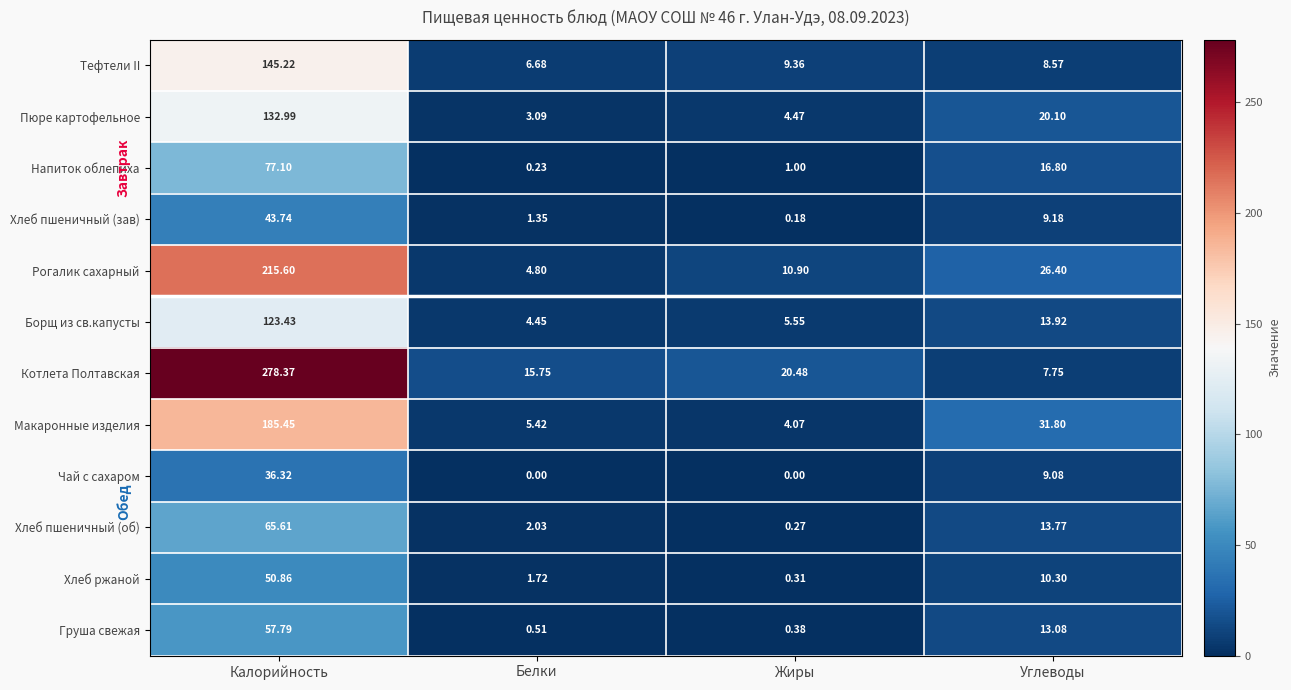

At which label does Напиток облепиха first exceed 16?

Калорийность